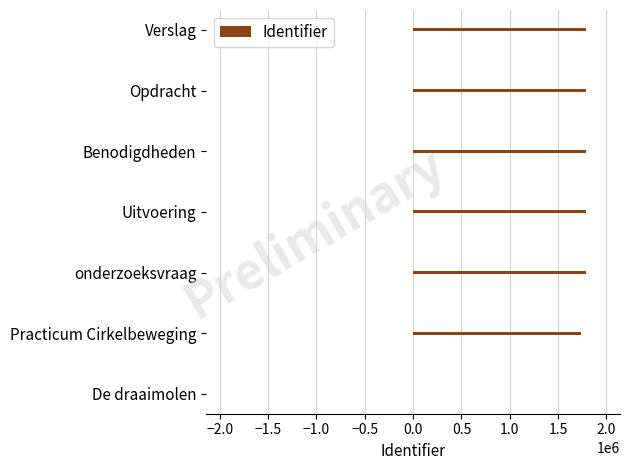

What is the maximum value shown in the chart?

1783184